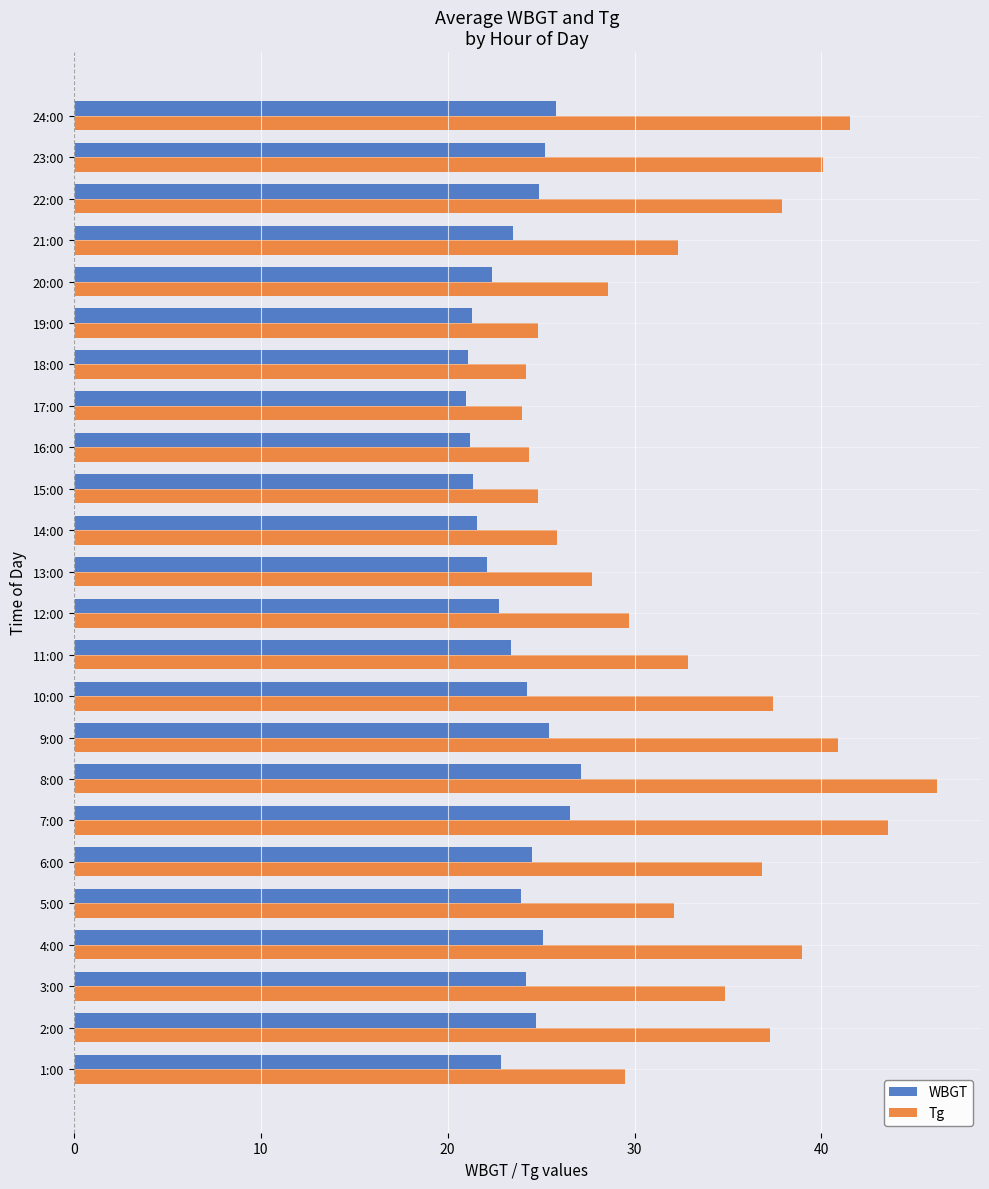

What is the spread (max minus min) of values at 7:00?

17.0